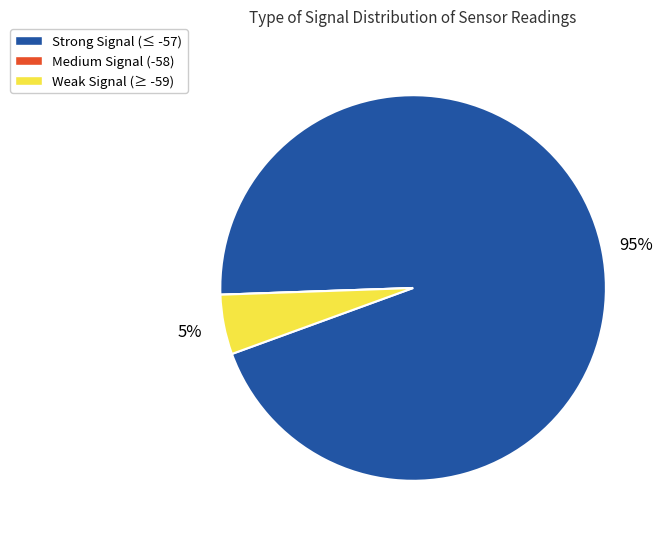

To the nearest percent, what portion does Weak Signal (≥ -59) represent?

5%